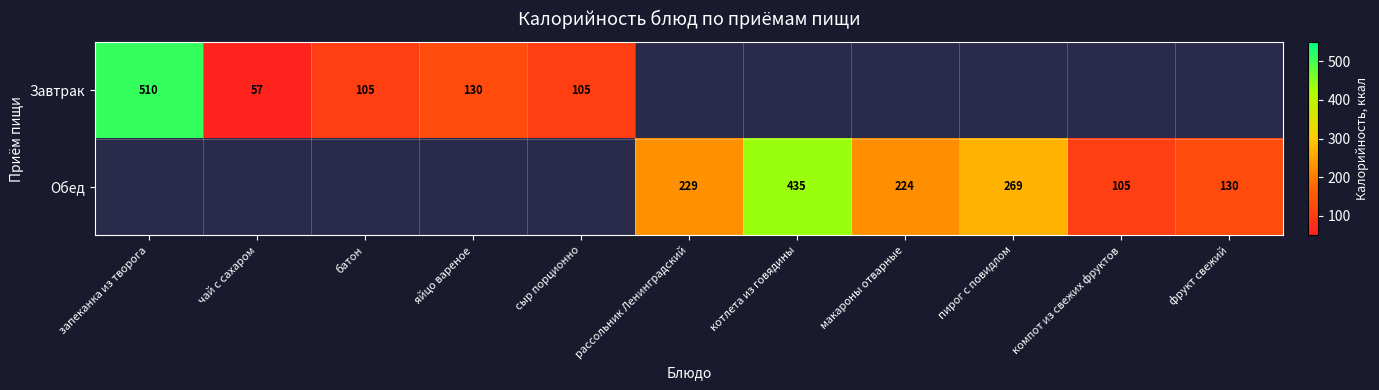

The value of Завтрак at сыр порционно is 72. True or false?

False